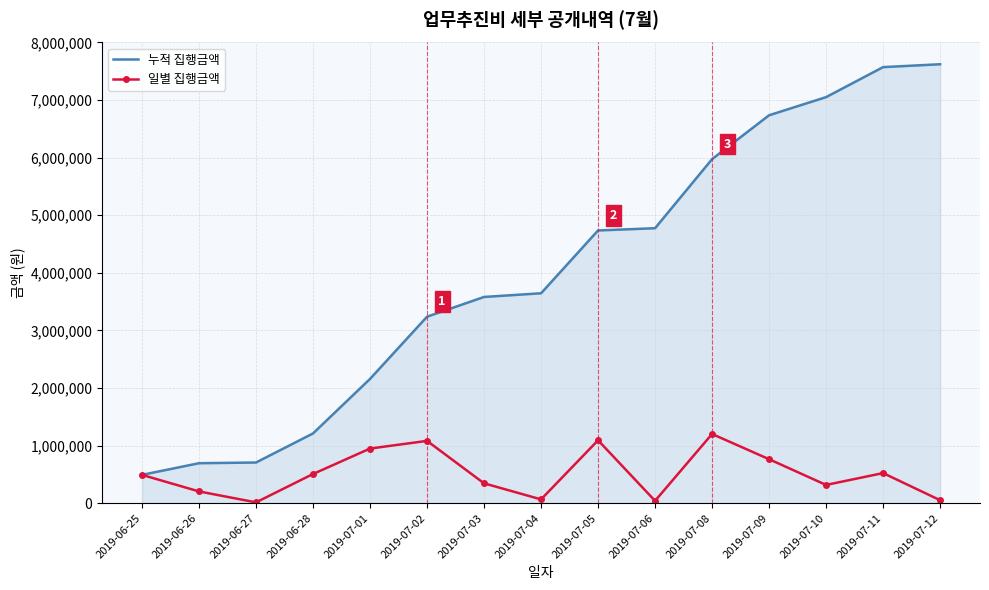

Which series has the largest range (max minus min)?

누적 집행금액